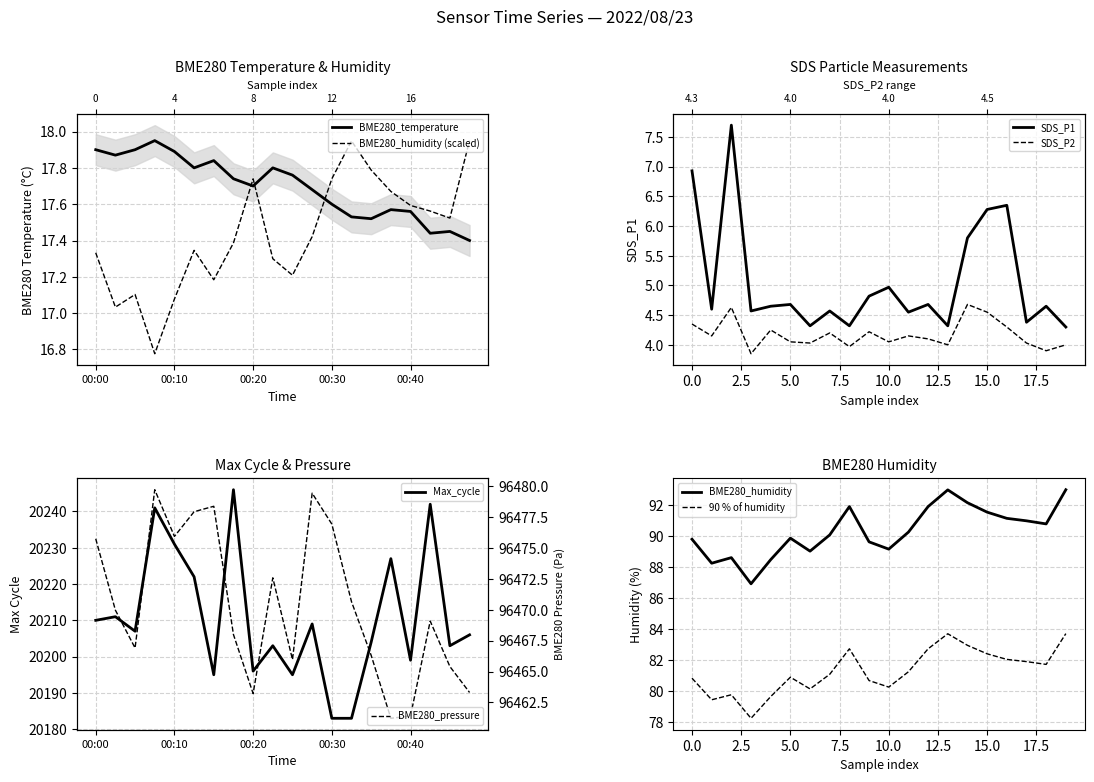

What is the average value of the BME280_pressure series?

96470.4